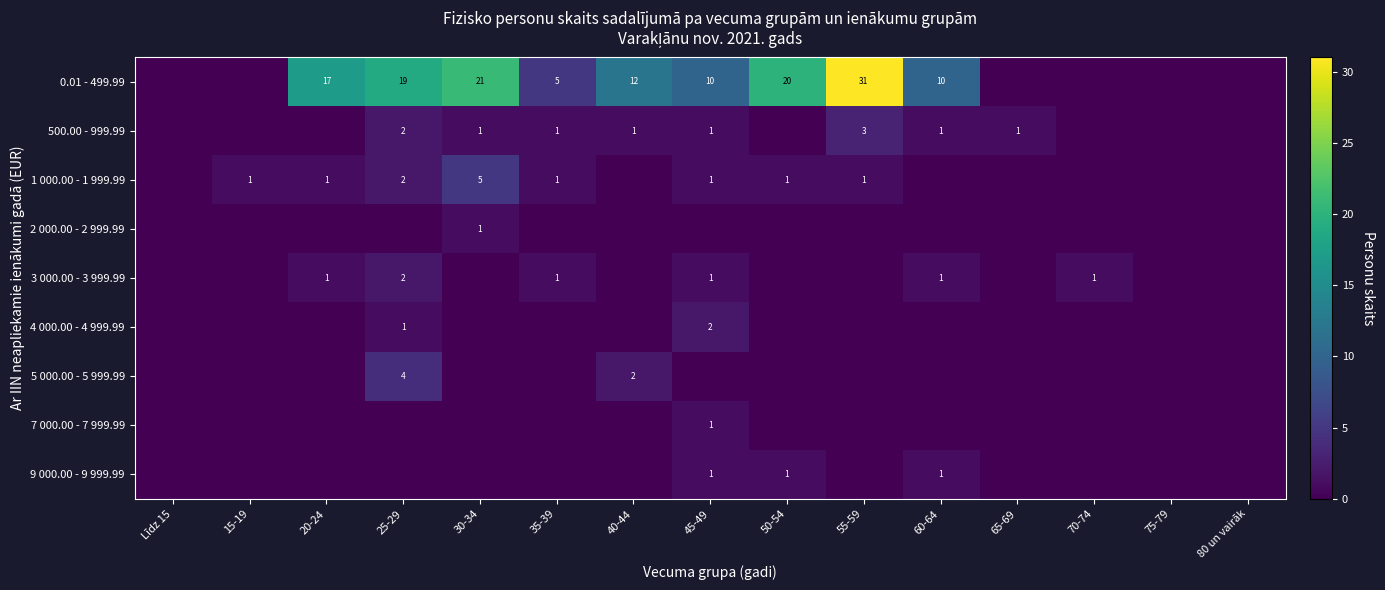

How many series are shown in this chart?

9